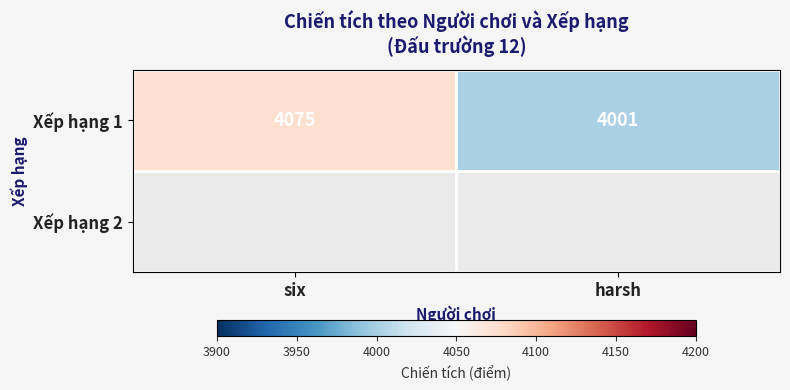

Reading left to right, transcribe all the data shown in this chart.

4075	4001